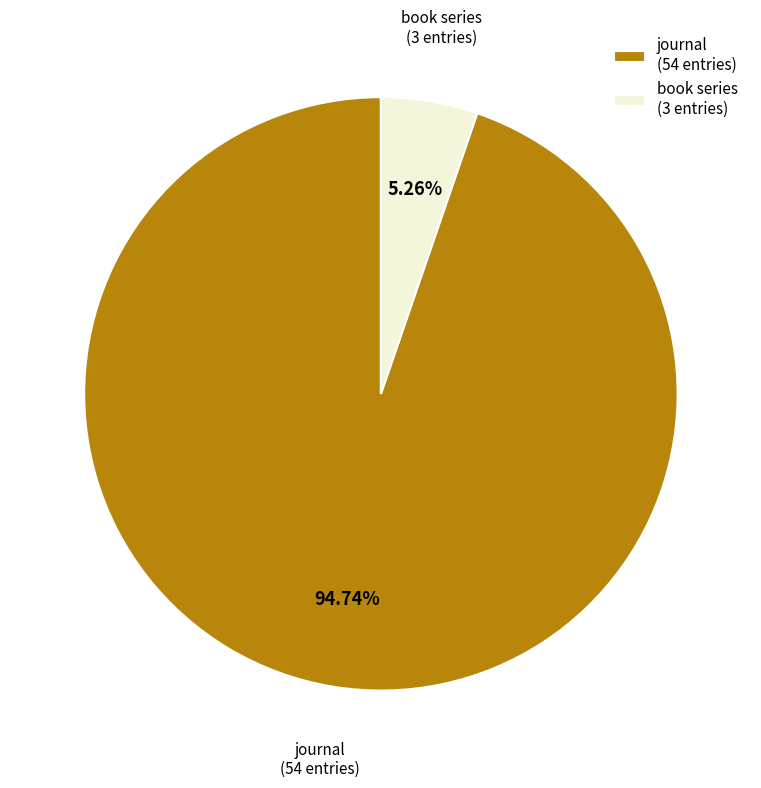

Is there any slice that represents more than half of the pie?

Yes